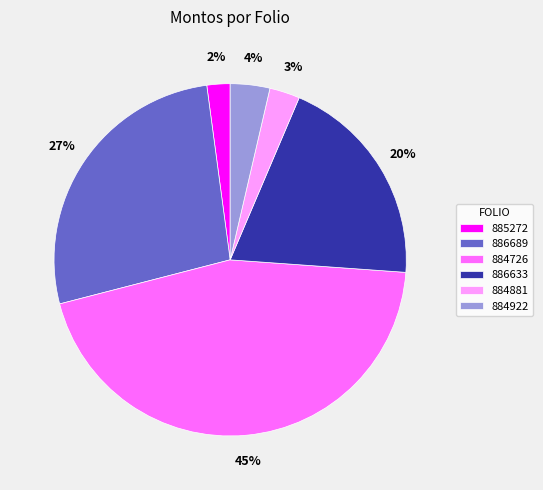

Which slice is the largest?

884726